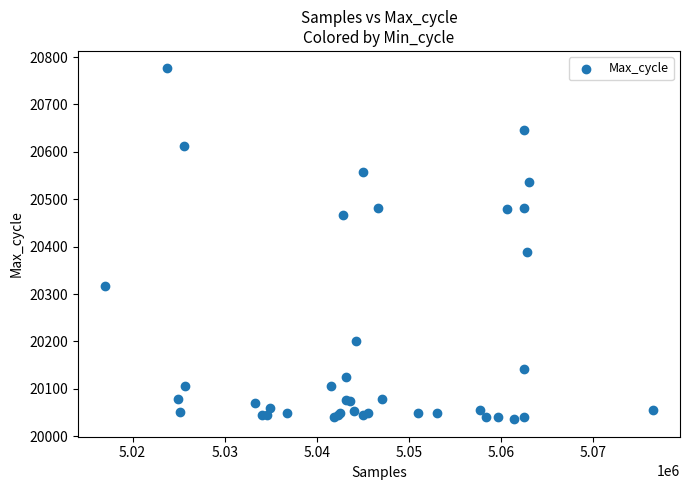

What Y value in the scatter plot is closest to 20406?

20388